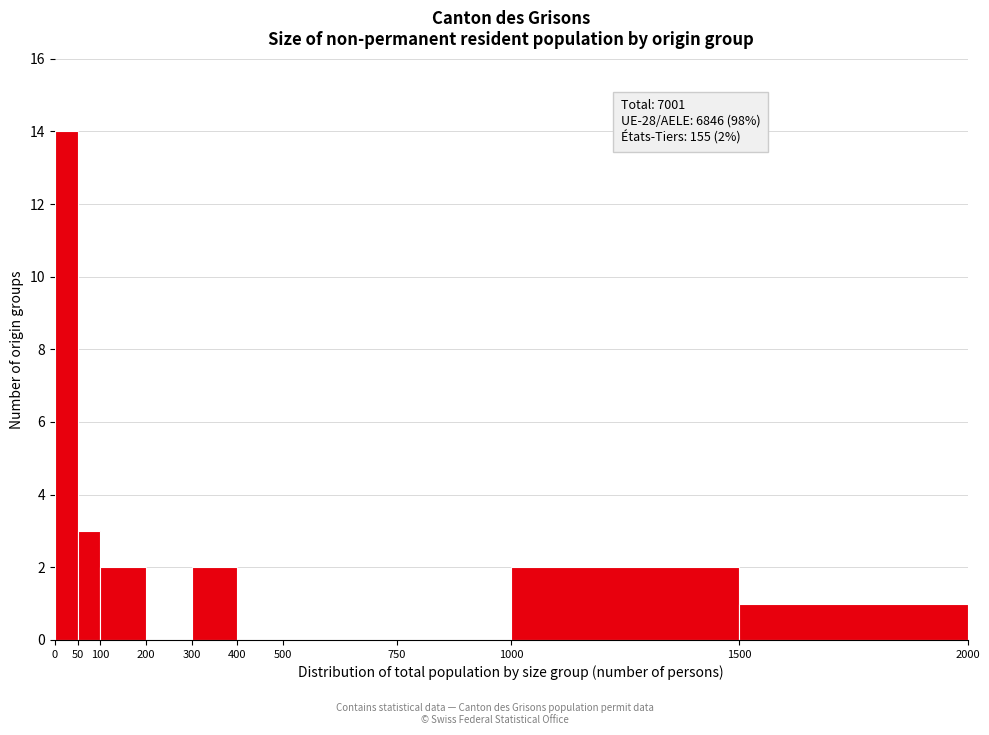

Which range on the x-axis has the tallest bar?

0 to 50